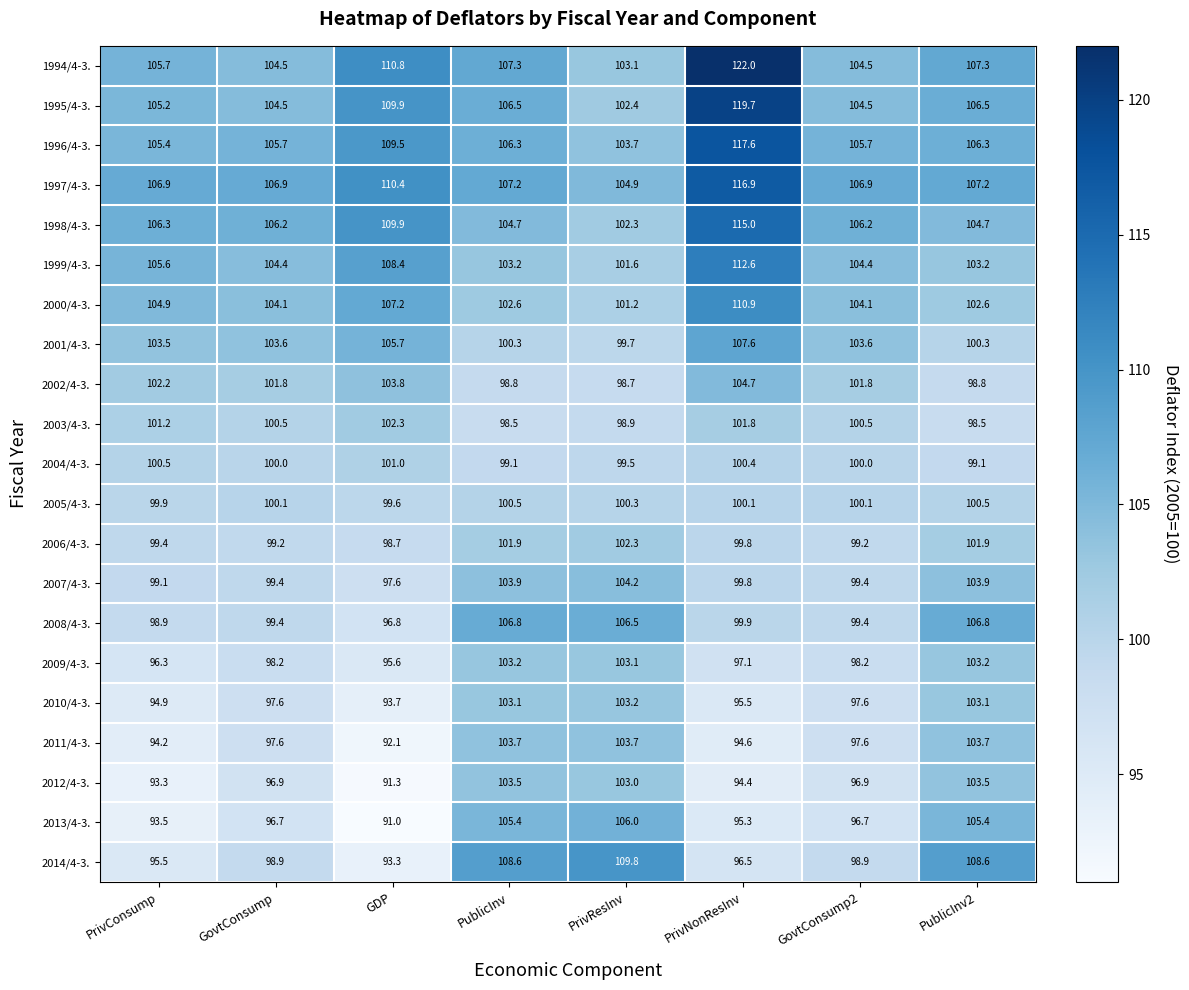

Which series has the widest spread of values?

1994/4-3.